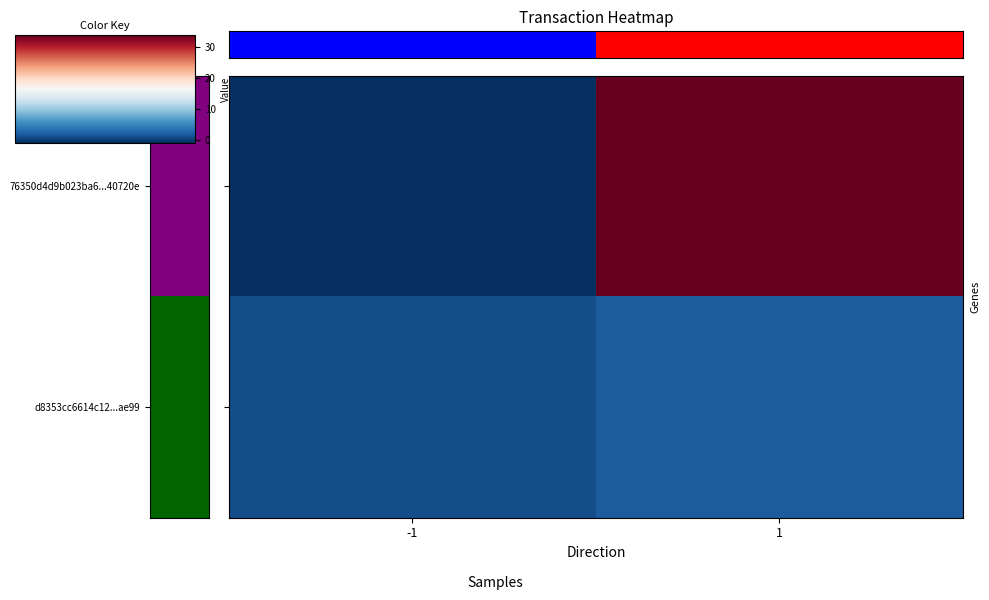

Which category has the highest value across all series?

1